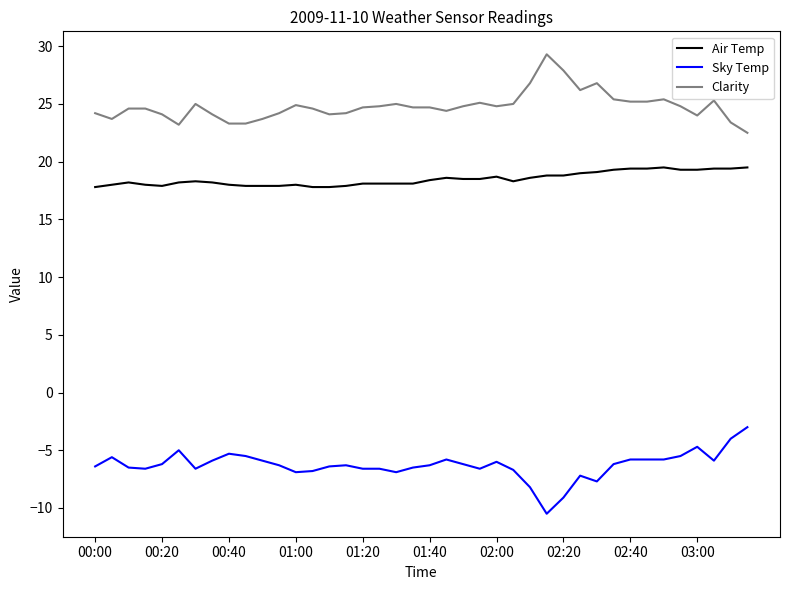

True or false: Sky Temp has more than 2 points higher than both neighbors.

True